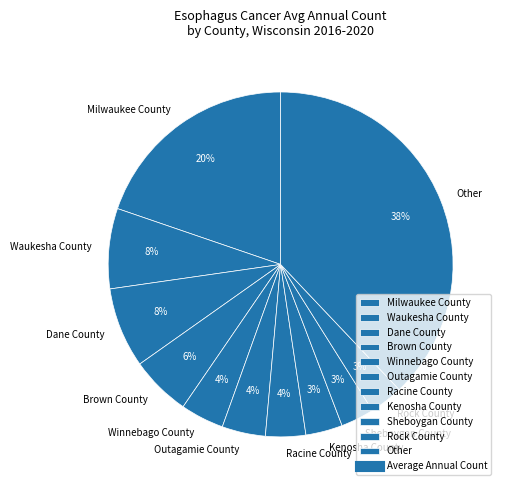

Is the sum of Sheboygan County and Other greater than half?

No